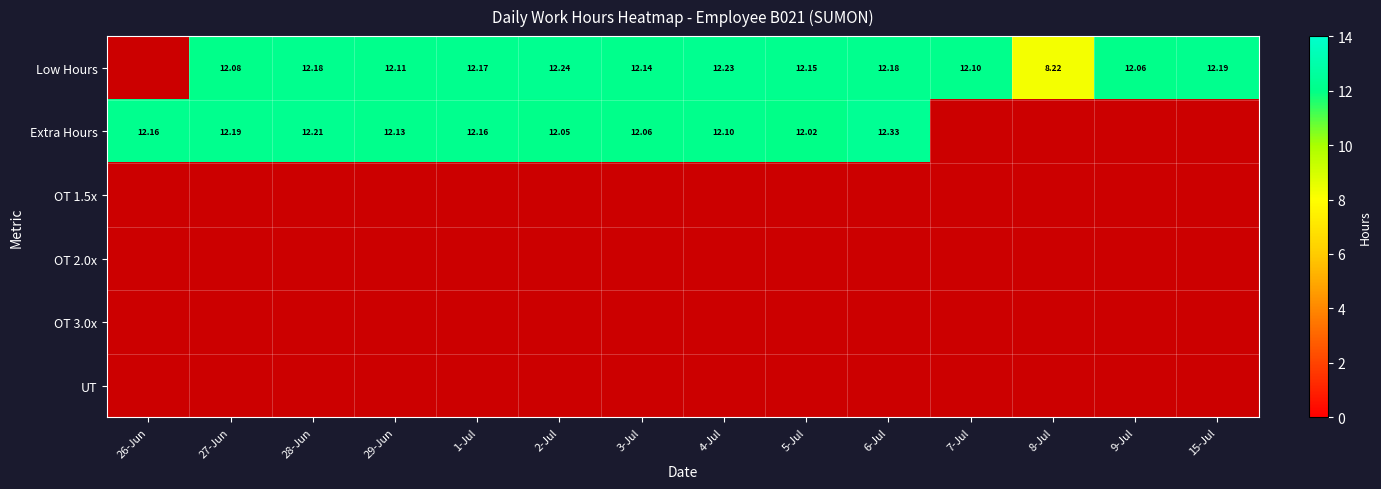

Read the Low Hours value at 2-Jul.

12.2